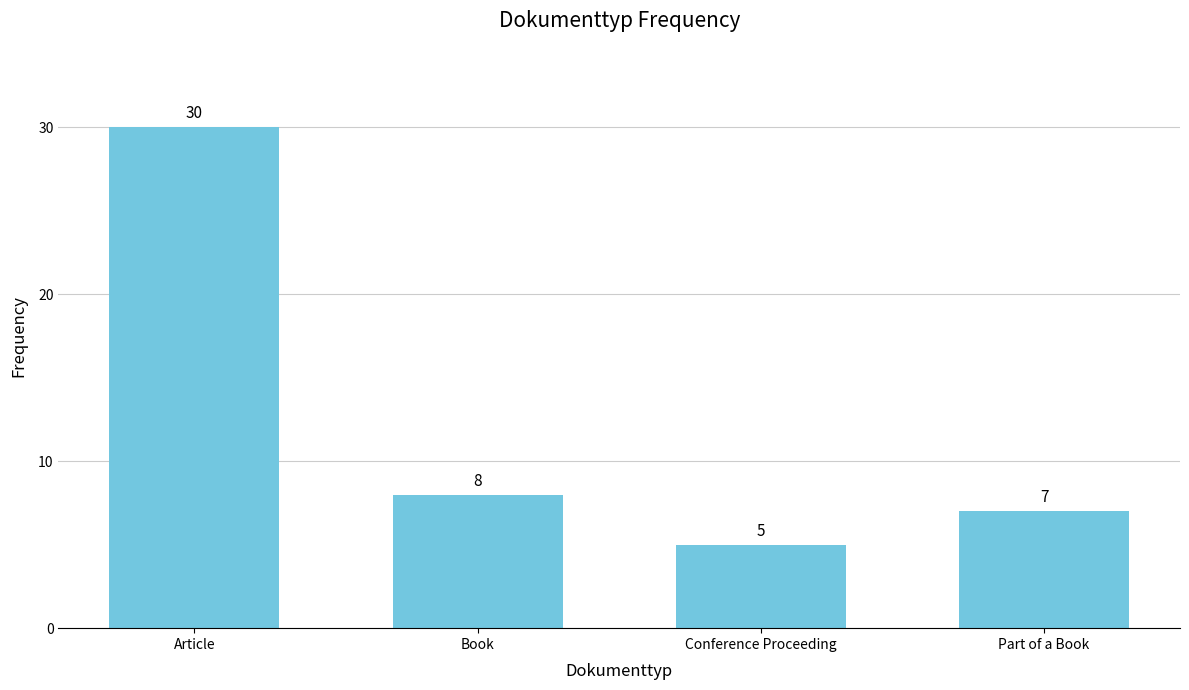

Which has a higher value, Book or Part of a Book?

Book